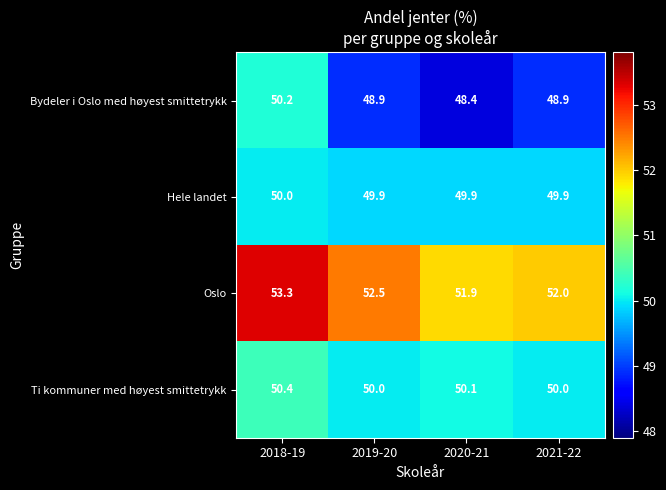

True or false: Bydeler i Oslo med høyest smittetrykk has a value of 16.3 at 2021-22.

False